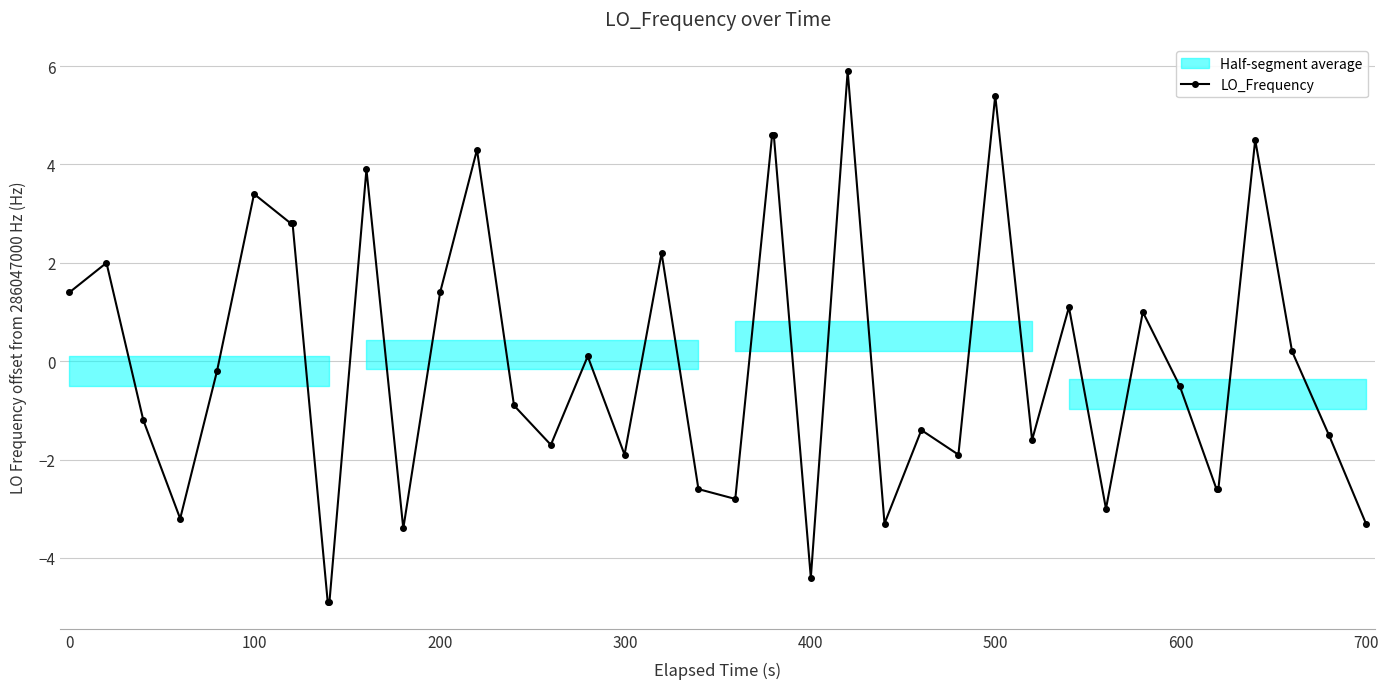

True or false: LO_Frequency has more than 2 interior local peaks.

True